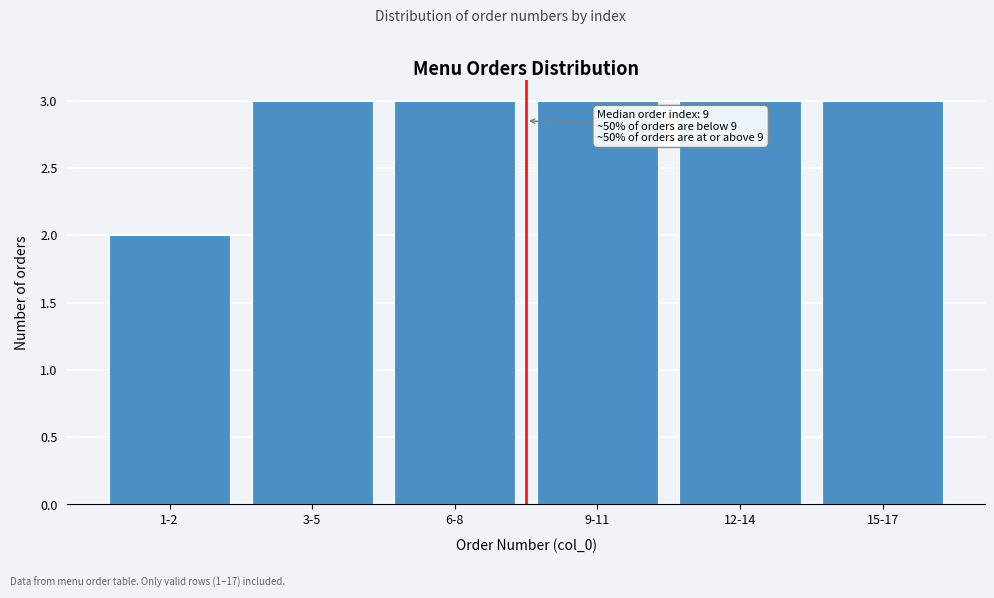

Reading left to right, what are all the values shown in this chart?

2	3	3	3	3	3